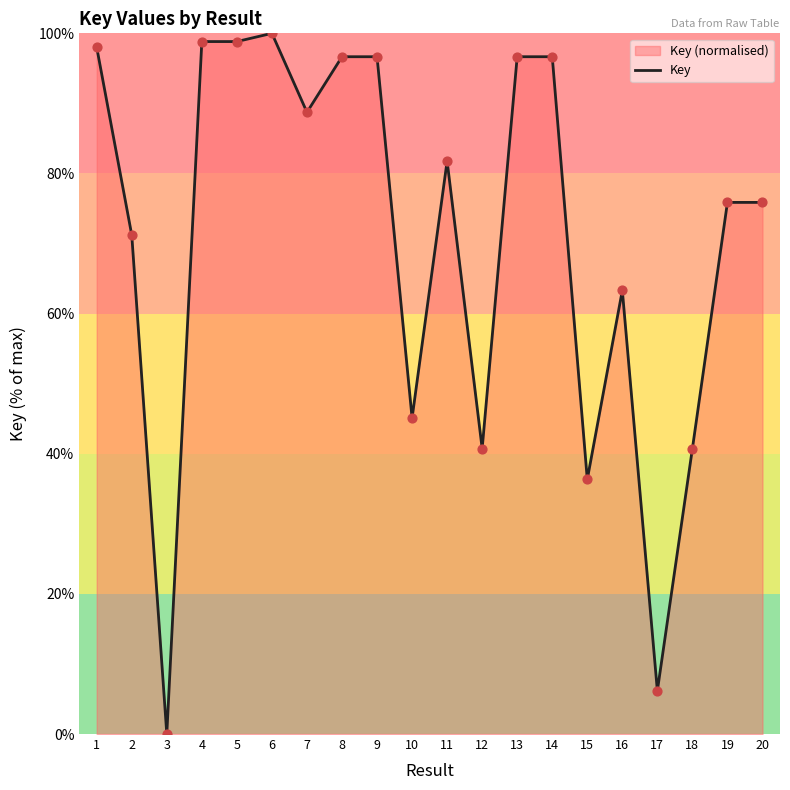

Between 8 and 11, which is larger?

8